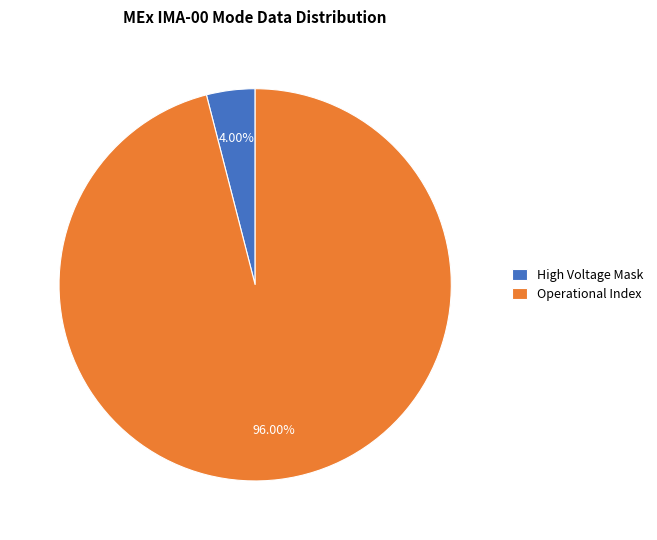

Combined, do High Voltage Mask and Operational Index account for over 50%?

Yes